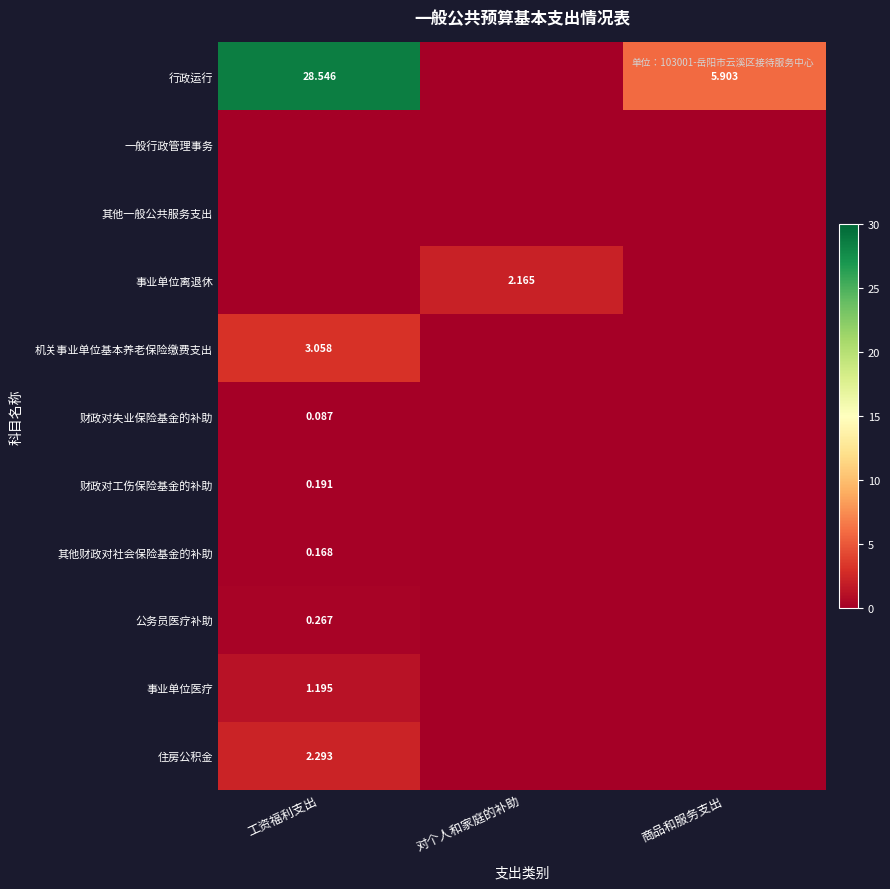

The 公务员医疗补助 series shows 0.3 at 工资福利支出. True or false?

True